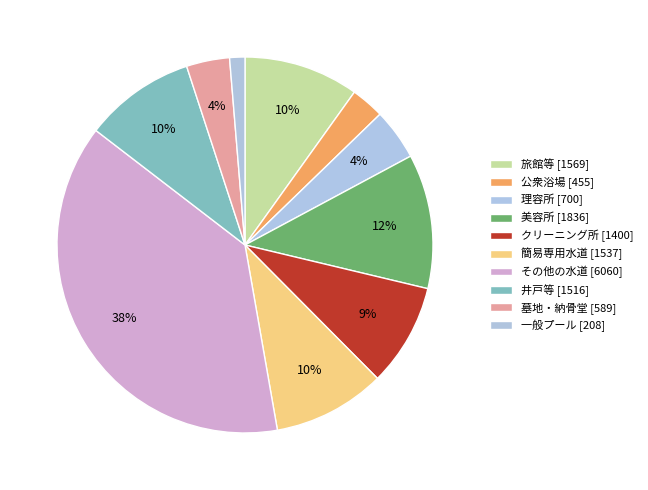

To the nearest percent, what is the combined percentage of 旅館等 and 美容所?

21%